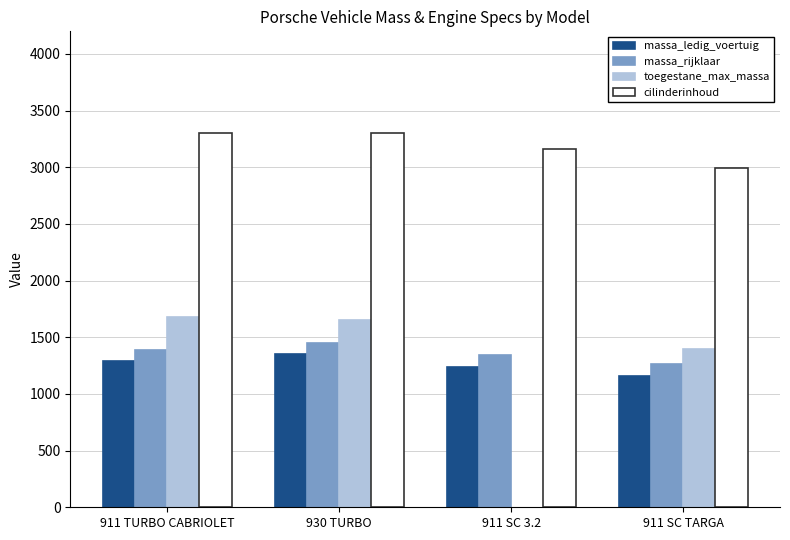

Which category has the lowest value in the cilinderinhoud series?

911 SC TARGA